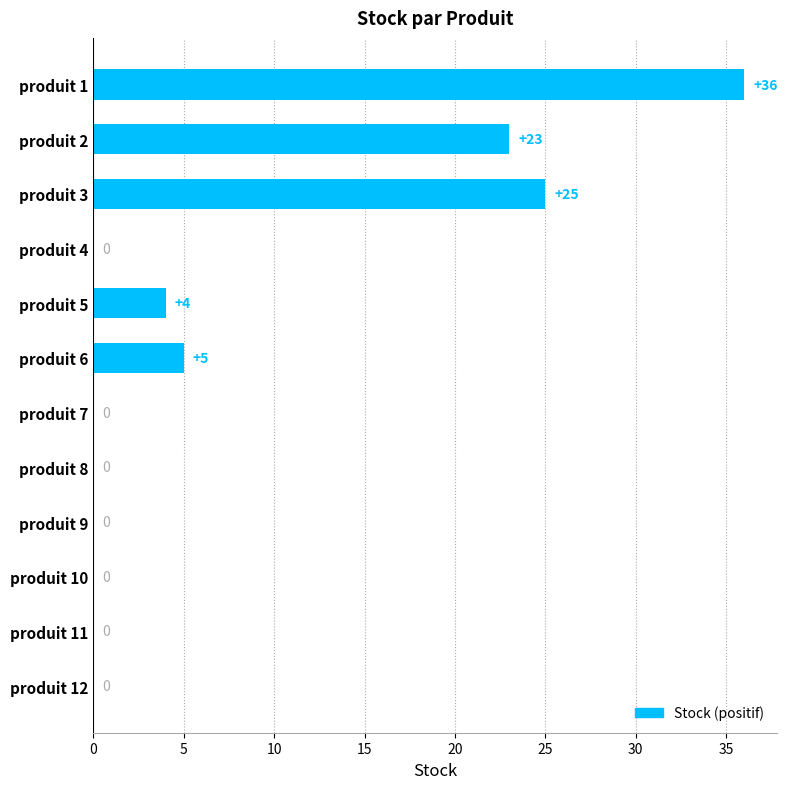

The value at produit 9 is 0. True or false?

True